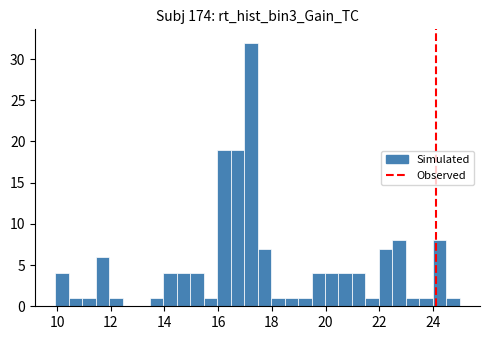

Read against the x-axis, roughly where is the centre of the tallest bar?

17.2